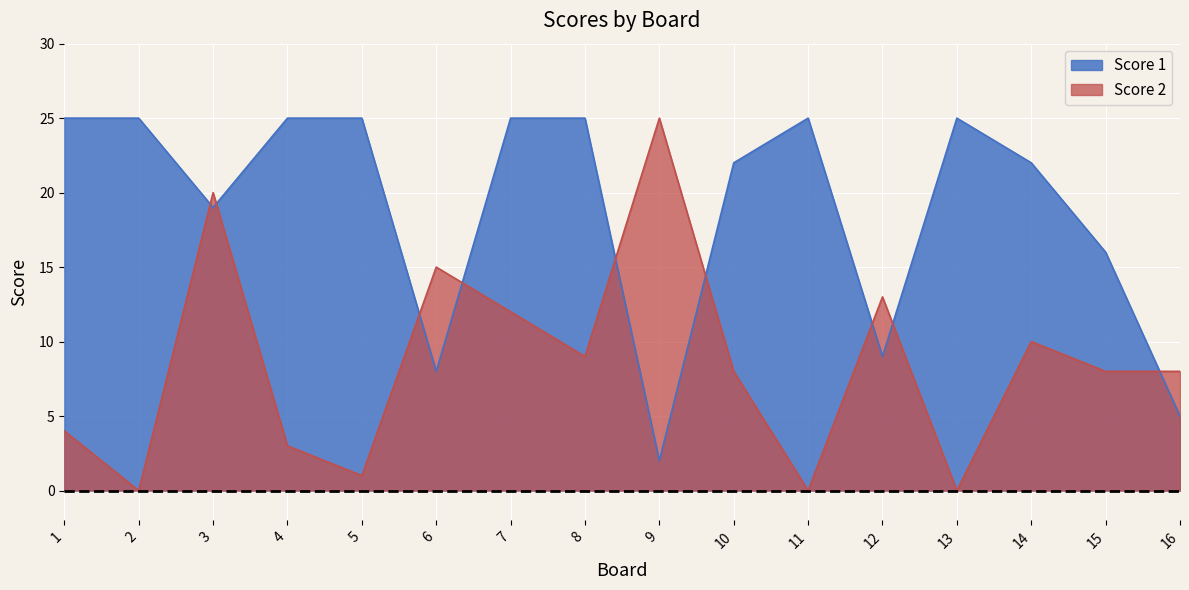

What is the difference between the Score 1 values at 5 and 12?

16